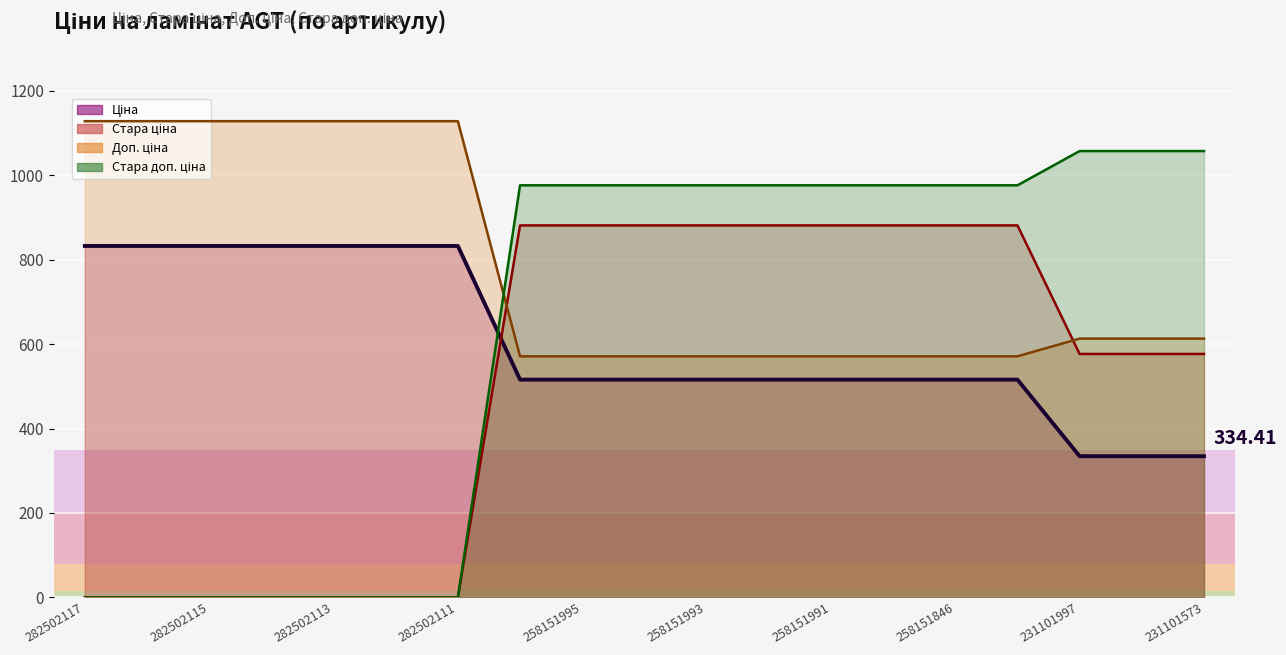

What is the approximate value of Доп. ціна at 258151993?

571.0